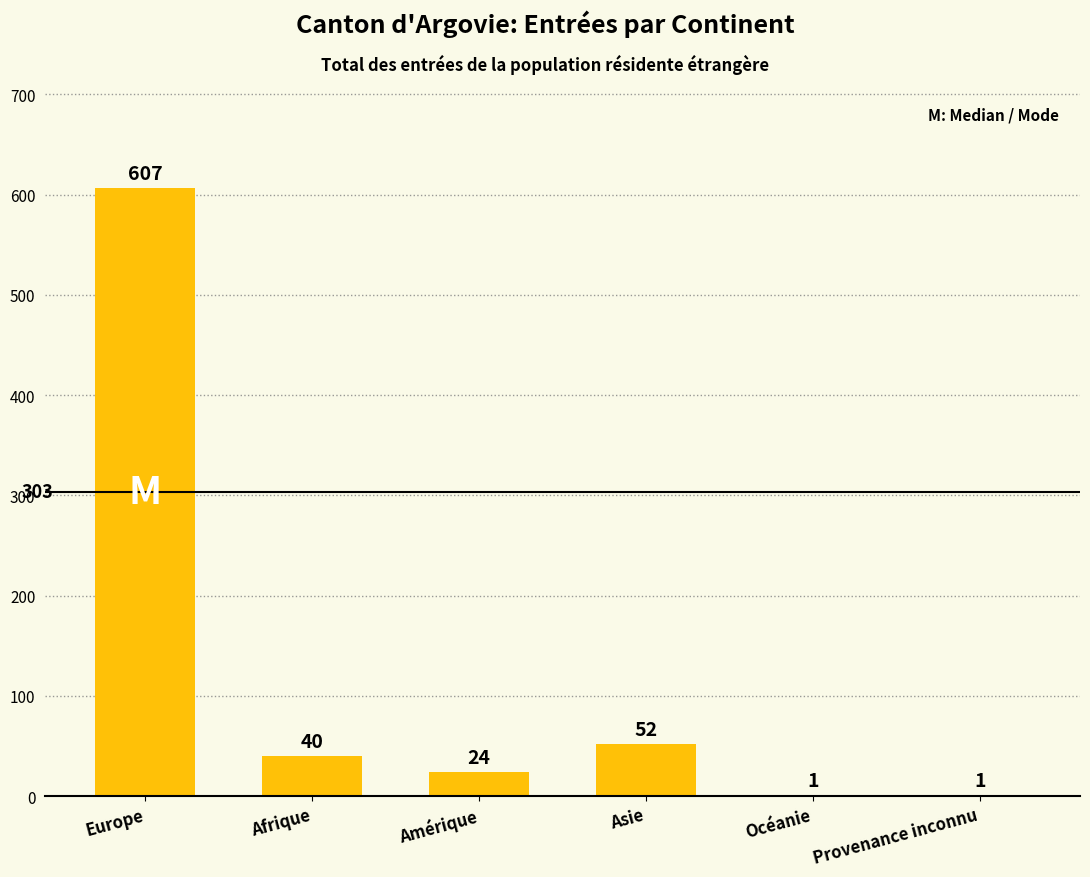

What is the sum of all values?

725